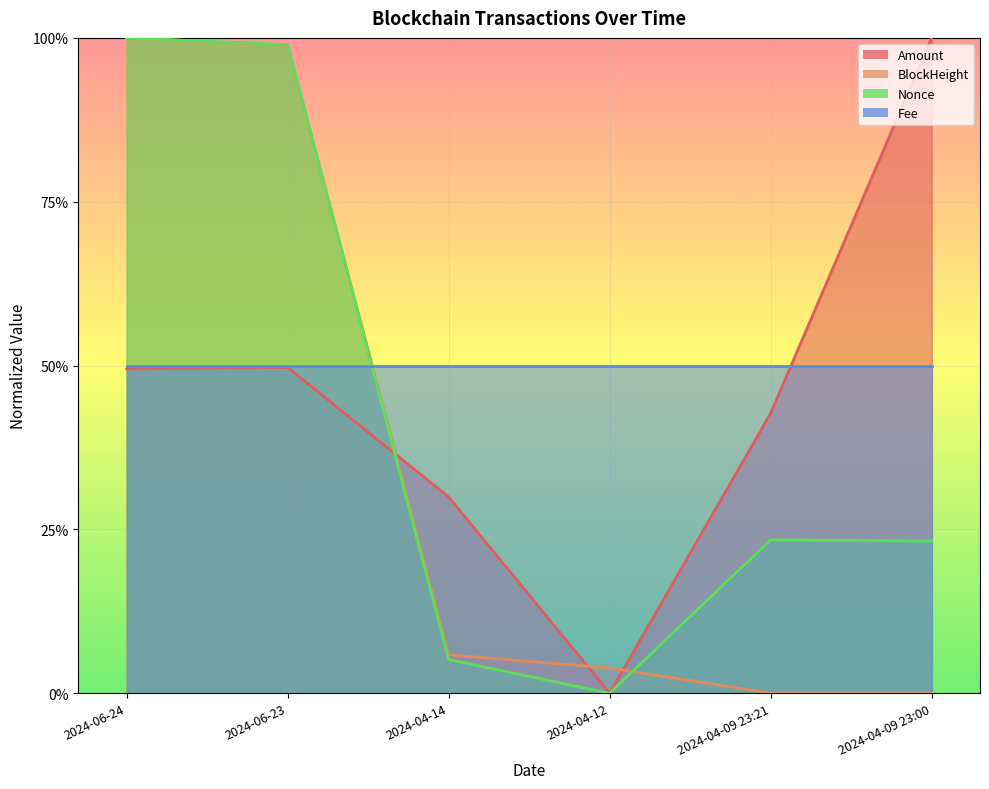

Is the value of Amount at 2024-04-09 23:21 greater than the value of Nonce at 2024-04-09 23:00?

Yes